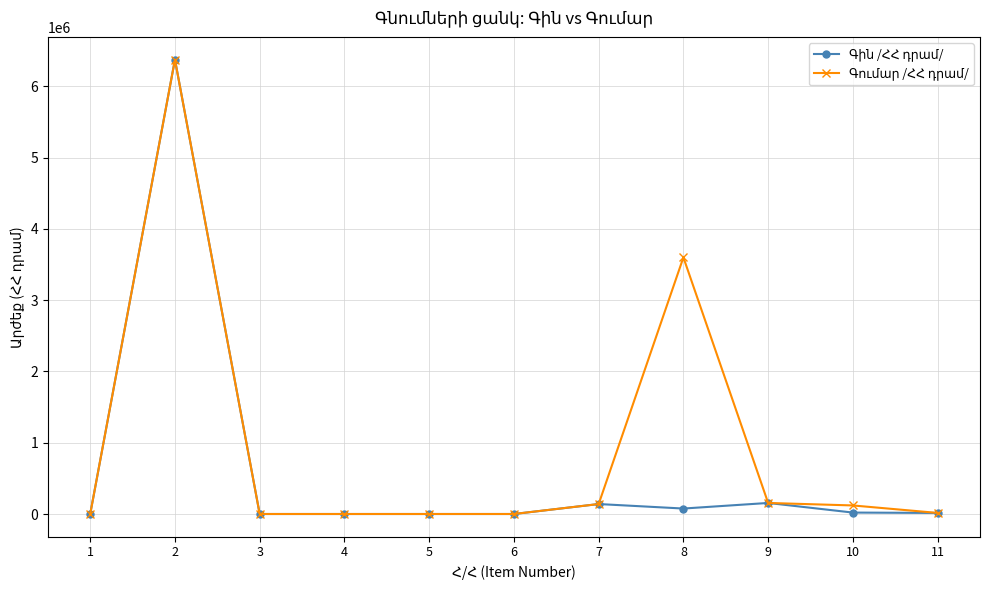

What is the greatest value displayed?

6375000.0